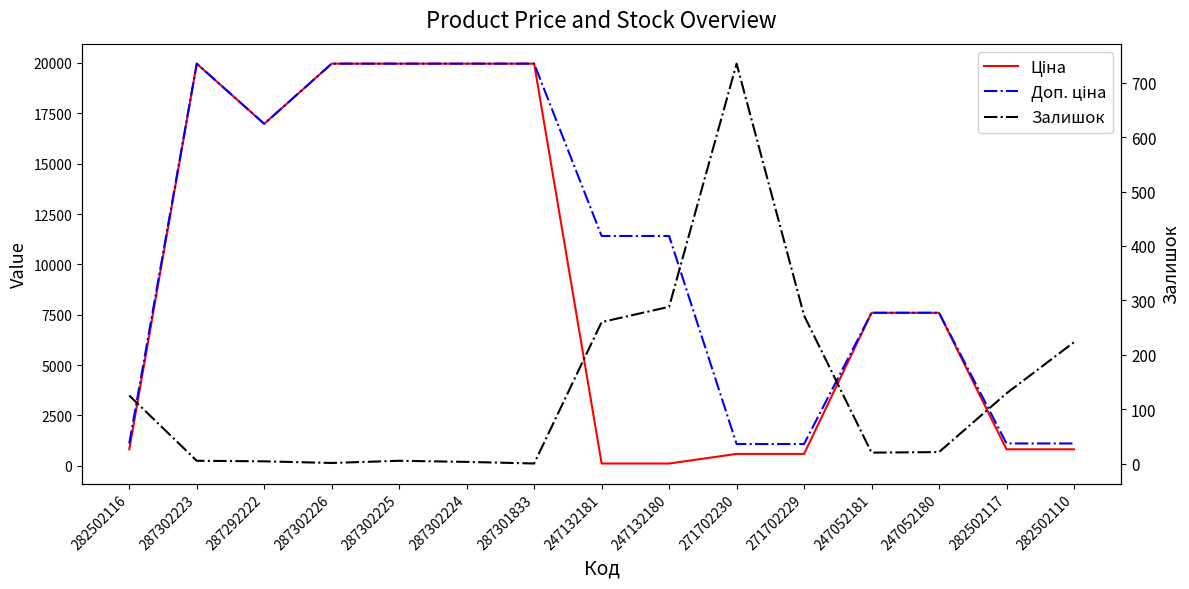

How many data points in Ціна are above 7596?

8